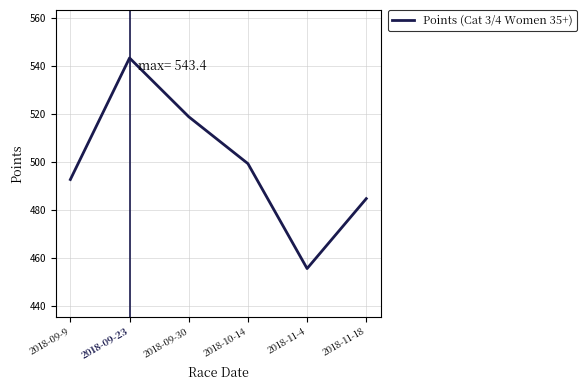

How many distinct data groups are displayed?

1